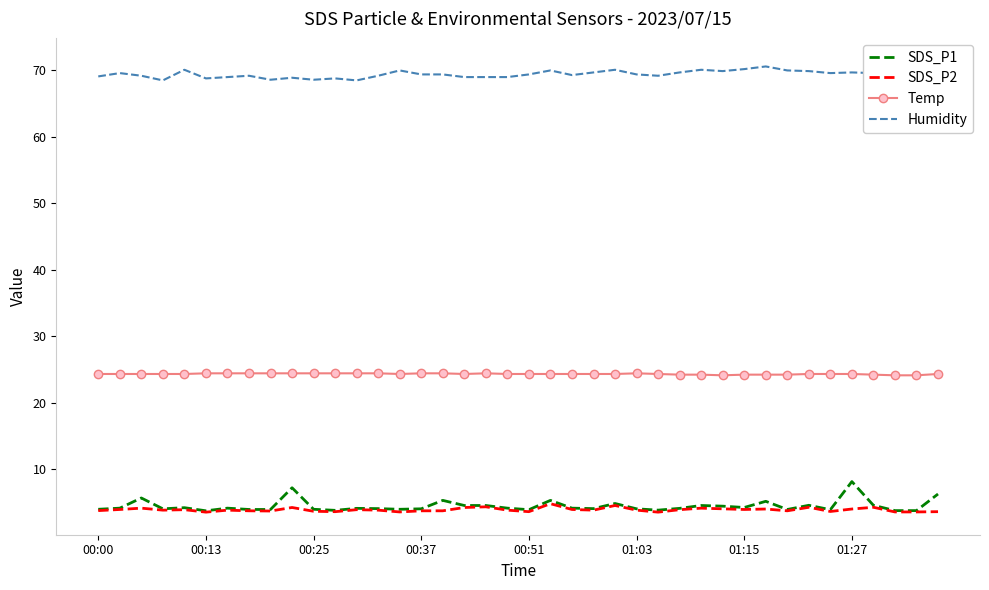

How many lines are shown in the chart?

4